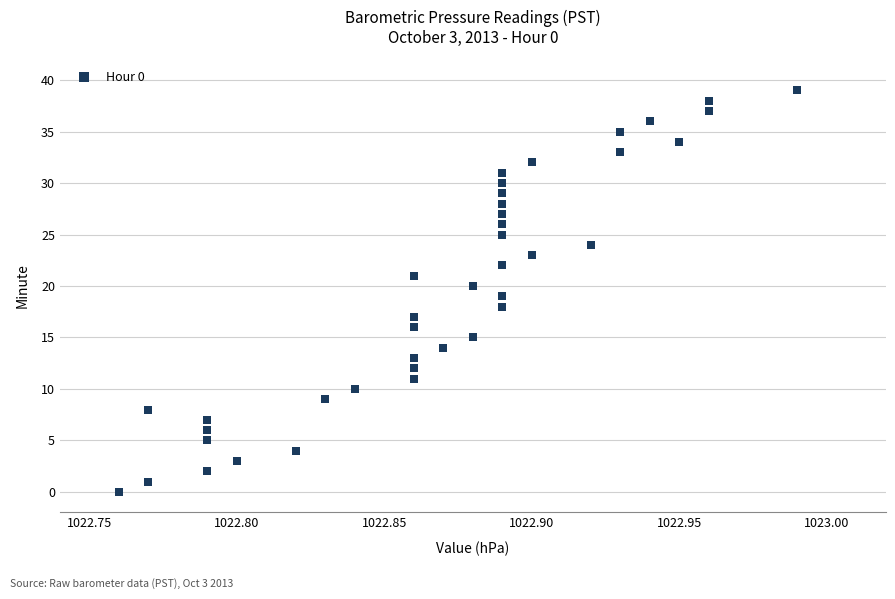

What is the range of Y values (max minus min)?

39